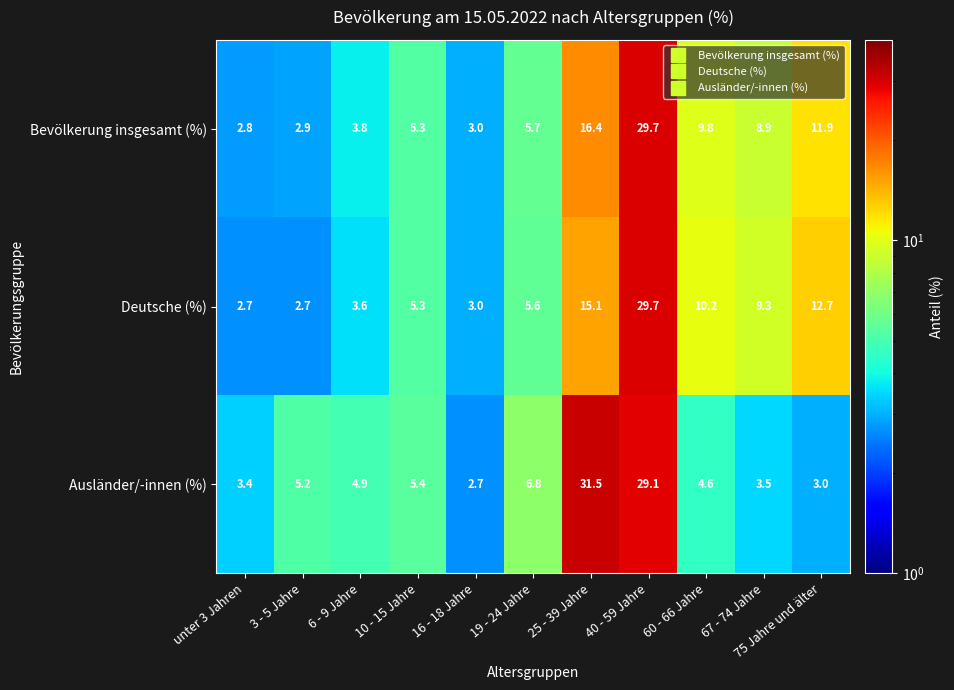

What is the difference between the Deutsche (%) values at 40 - 59 Jahre and 25 - 39 Jahre?

14.6